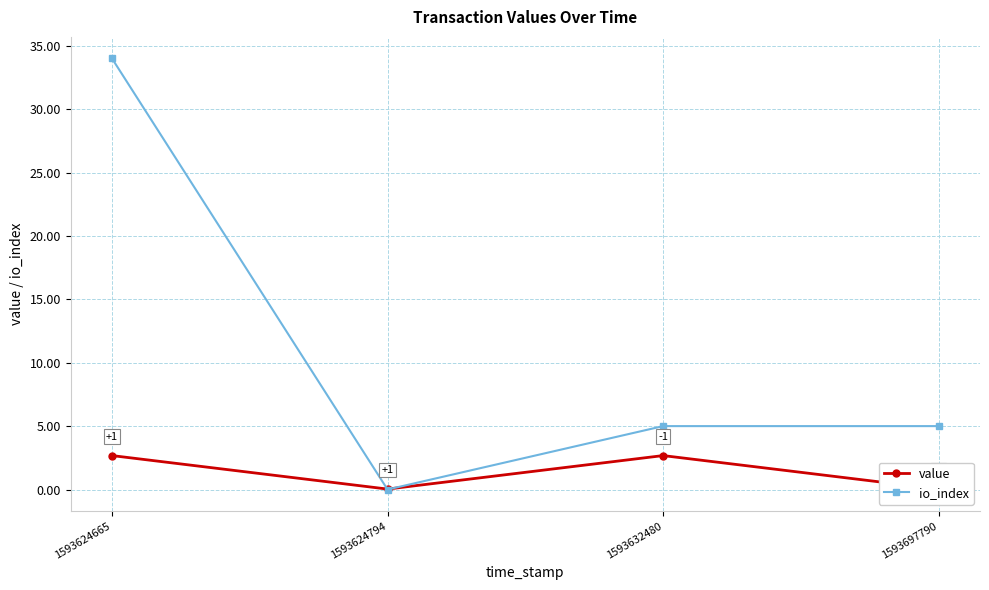

What is the sum of all value values?

5.4